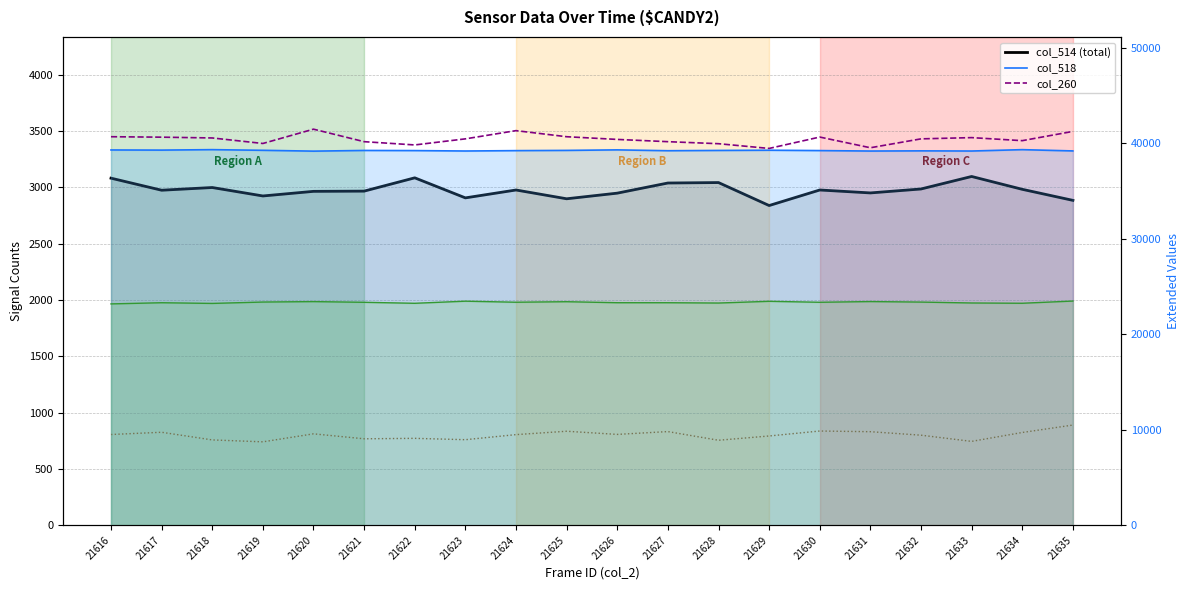

What is the sum of the col_517 line values at 21616 and 21625?

46571